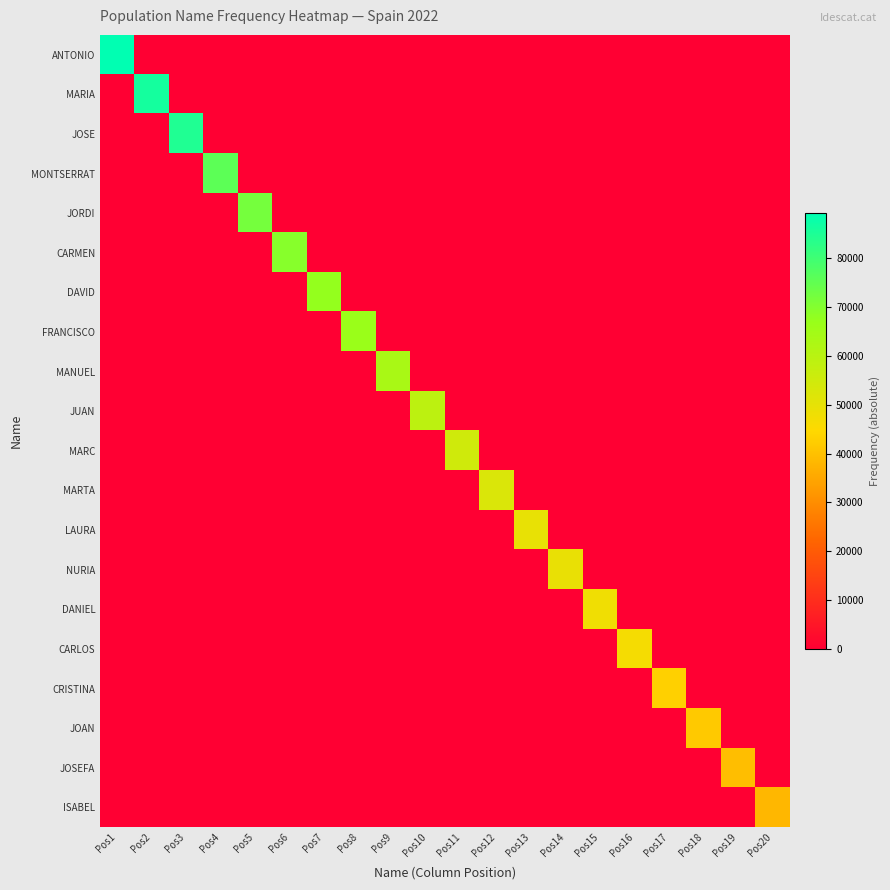

Reading left to right, what are all the values shown in this chart?

ANTONIO: Pos1=89204	Pos2=0	Pos3=0	Pos4=0	Pos5=0	Pos6=0	Pos7=0	Pos8=0	Pos9=0	Pos10=0	Pos11=0	Pos12=0	Pos13=0	Pos14=0	Pos15=0	Pos16=0	Pos17=0	Pos18=0	Pos19=0	Pos20=0
MARIA: Pos1=0	Pos2=86083	Pos3=0	Pos4=0	Pos5=0	Pos6=0	Pos7=0	Pos8=0	Pos9=0	Pos10=0	Pos11=0	Pos12=0	Pos13=0	Pos14=0	Pos15=0	Pos16=0	Pos17=0	Pos18=0	Pos19=0	Pos20=0
JOSE: Pos1=0	Pos2=0	Pos3=84525	Pos4=0	Pos5=0	Pos6=0	Pos7=0	Pos8=0	Pos9=0	Pos10=0	Pos11=0	Pos12=0	Pos13=0	Pos14=0	Pos15=0	Pos16=0	Pos17=0	Pos18=0	Pos19=0	Pos20=0
MONTSERRAT: Pos1=0	Pos2=0	Pos3=0	Pos4=75720	Pos5=0	Pos6=0	Pos7=0	Pos8=0	Pos9=0	Pos10=0	Pos11=0	Pos12=0	Pos13=0	Pos14=0	Pos15=0	Pos16=0	Pos17=0	Pos18=0	Pos19=0	Pos20=0
JORDI: Pos1=0	Pos2=0	Pos3=0	Pos4=0	Pos5=72121	Pos6=0	Pos7=0	Pos8=0	Pos9=0	Pos10=0	Pos11=0	Pos12=0	Pos13=0	Pos14=0	Pos15=0	Pos16=0	Pos17=0	Pos18=0	Pos19=0	Pos20=0
CARMEN: Pos1=0	Pos2=0	Pos3=0	Pos4=0	Pos5=0	Pos6=69502	Pos7=0	Pos8=0	Pos9=0	Pos10=0	Pos11=0	Pos12=0	Pos13=0	Pos14=0	Pos15=0	Pos16=0	Pos17=0	Pos18=0	Pos19=0	Pos20=0
DAVID: Pos1=0	Pos2=0	Pos3=0	Pos4=0	Pos5=0	Pos6=0	Pos7=67440	Pos8=0	Pos9=0	Pos10=0	Pos11=0	Pos12=0	Pos13=0	Pos14=0	Pos15=0	Pos16=0	Pos17=0	Pos18=0	Pos19=0	Pos20=0
FRANCISCO: Pos1=0	Pos2=0	Pos3=0	Pos4=0	Pos5=0	Pos6=0	Pos7=0	Pos8=66439	Pos9=0	Pos10=0	Pos11=0	Pos12=0	Pos13=0	Pos14=0	Pos15=0	Pos16=0	Pos17=0	Pos18=0	Pos19=0	Pos20=0
MANUEL: Pos1=0	Pos2=0	Pos3=0	Pos4=0	Pos5=0	Pos6=0	Pos7=0	Pos8=0	Pos9=63331	Pos10=0	Pos11=0	Pos12=0	Pos13=0	Pos14=0	Pos15=0	Pos16=0	Pos17=0	Pos18=0	Pos19=0	Pos20=0
JUAN: Pos1=0	Pos2=0	Pos3=0	Pos4=0	Pos5=0	Pos6=0	Pos7=0	Pos8=0	Pos9=0	Pos10=59206	Pos11=0	Pos12=0	Pos13=0	Pos14=0	Pos15=0	Pos16=0	Pos17=0	Pos18=0	Pos19=0	Pos20=0
MARC: Pos1=0	Pos2=0	Pos3=0	Pos4=0	Pos5=0	Pos6=0	Pos7=0	Pos8=0	Pos9=0	Pos10=0	Pos11=54905	Pos12=0	Pos13=0	Pos14=0	Pos15=0	Pos16=0	Pos17=0	Pos18=0	Pos19=0	Pos20=0
MARTA: Pos1=0	Pos2=0	Pos3=0	Pos4=0	Pos5=0	Pos6=0	Pos7=0	Pos8=0	Pos9=0	Pos10=0	Pos11=0	Pos12=52551	Pos13=0	Pos14=0	Pos15=0	Pos16=0	Pos17=0	Pos18=0	Pos19=0	Pos20=0
LAURA: Pos1=0	Pos2=0	Pos3=0	Pos4=0	Pos5=0	Pos6=0	Pos7=0	Pos8=0	Pos9=0	Pos10=0	Pos11=0	Pos12=0	Pos13=49629	Pos14=0	Pos15=0	Pos16=0	Pos17=0	Pos18=0	Pos19=0	Pos20=0
NURIA: Pos1=0	Pos2=0	Pos3=0	Pos4=0	Pos5=0	Pos6=0	Pos7=0	Pos8=0	Pos9=0	Pos10=0	Pos11=0	Pos12=0	Pos13=0	Pos14=49199	Pos15=0	Pos16=0	Pos17=0	Pos18=0	Pos19=0	Pos20=0
DANIEL: Pos1=0	Pos2=0	Pos3=0	Pos4=0	Pos5=0	Pos6=0	Pos7=0	Pos8=0	Pos9=0	Pos10=0	Pos11=0	Pos12=0	Pos13=0	Pos14=0	Pos15=47750	Pos16=0	Pos17=0	Pos18=0	Pos19=0	Pos20=0
CARLOS: Pos1=0	Pos2=0	Pos3=0	Pos4=0	Pos5=0	Pos6=0	Pos7=0	Pos8=0	Pos9=0	Pos10=0	Pos11=0	Pos12=0	Pos13=0	Pos14=0	Pos15=0	Pos16=46520	Pos17=0	Pos18=0	Pos19=0	Pos20=0
CRISTINA: Pos1=0	Pos2=0	Pos3=0	Pos4=0	Pos5=0	Pos6=0	Pos7=0	Pos8=0	Pos9=0	Pos10=0	Pos11=0	Pos12=0	Pos13=0	Pos14=0	Pos15=0	Pos16=0	Pos17=42936	Pos18=0	Pos19=0	Pos20=0
JOAN: Pos1=0	Pos2=0	Pos3=0	Pos4=0	Pos5=0	Pos6=0	Pos7=0	Pos8=0	Pos9=0	Pos10=0	Pos11=0	Pos12=0	Pos13=0	Pos14=0	Pos15=0	Pos16=0	Pos17=0	Pos18=41597	Pos19=0	Pos20=0
JOSEFA: Pos1=0	Pos2=0	Pos3=0	Pos4=0	Pos5=0	Pos6=0	Pos7=0	Pos8=0	Pos9=0	Pos10=0	Pos11=0	Pos12=0	Pos13=0	Pos14=0	Pos15=0	Pos16=0	Pos17=0	Pos18=0	Pos19=39519	Pos20=0
ISABEL: Pos1=0	Pos2=0	Pos3=0	Pos4=0	Pos5=0	Pos6=0	Pos7=0	Pos8=0	Pos9=0	Pos10=0	Pos11=0	Pos12=0	Pos13=0	Pos14=0	Pos15=0	Pos16=0	Pos17=0	Pos18=0	Pos19=0	Pos20=38187